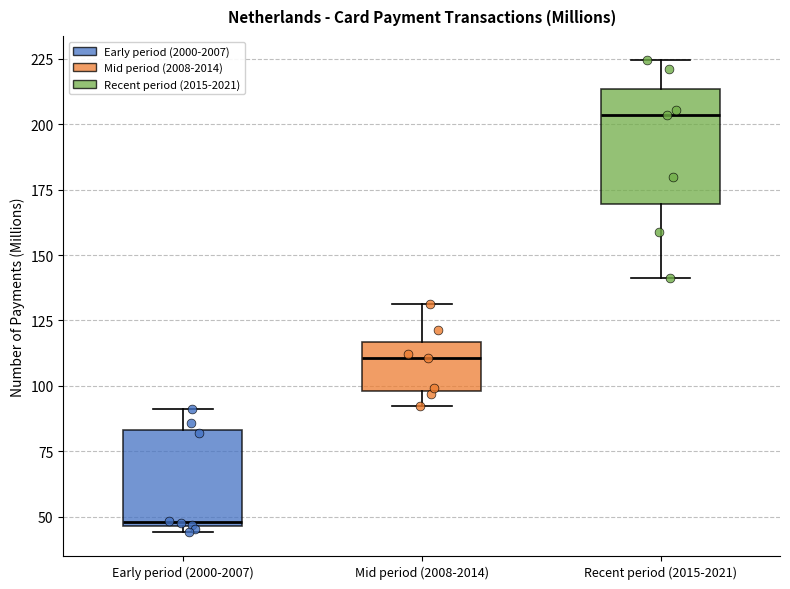

Where is the lower edge of the box for Mid period (2008-2014) on the y-axis? The values are not printed on the chart, so give them approximately, as read against the axis.

100